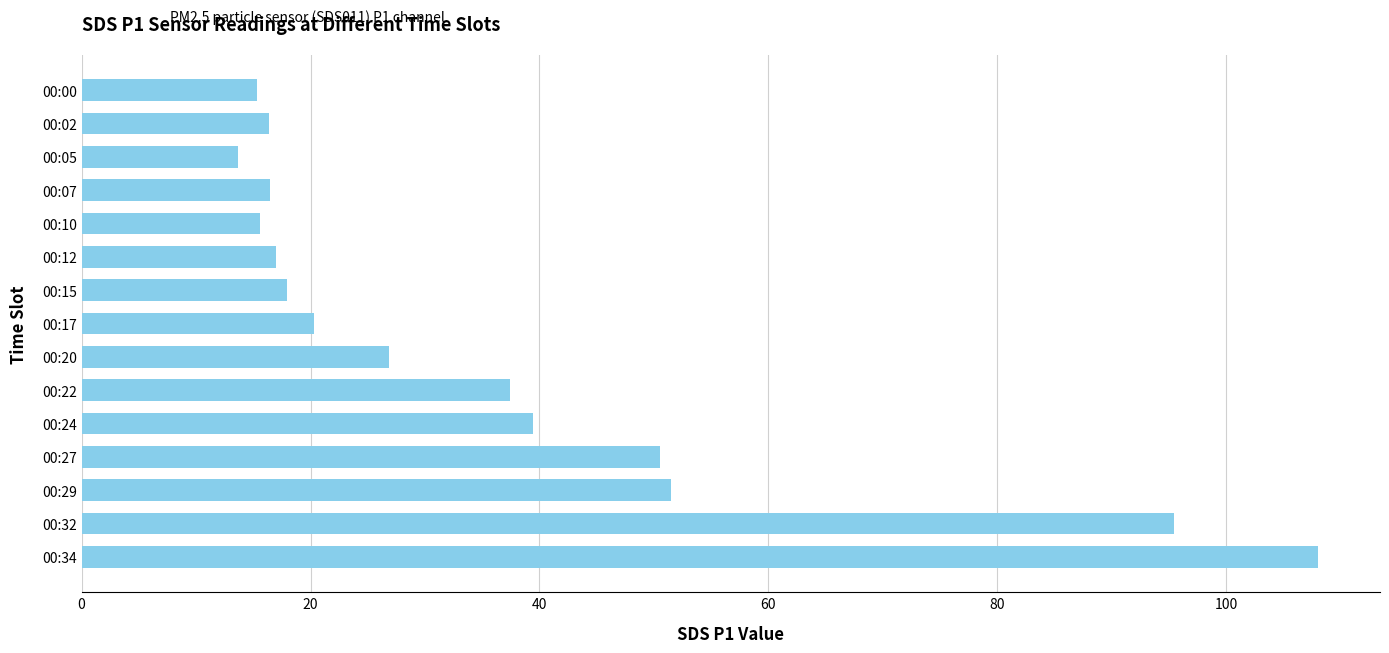

The value at 00:07 is 4.2. True or false?

False